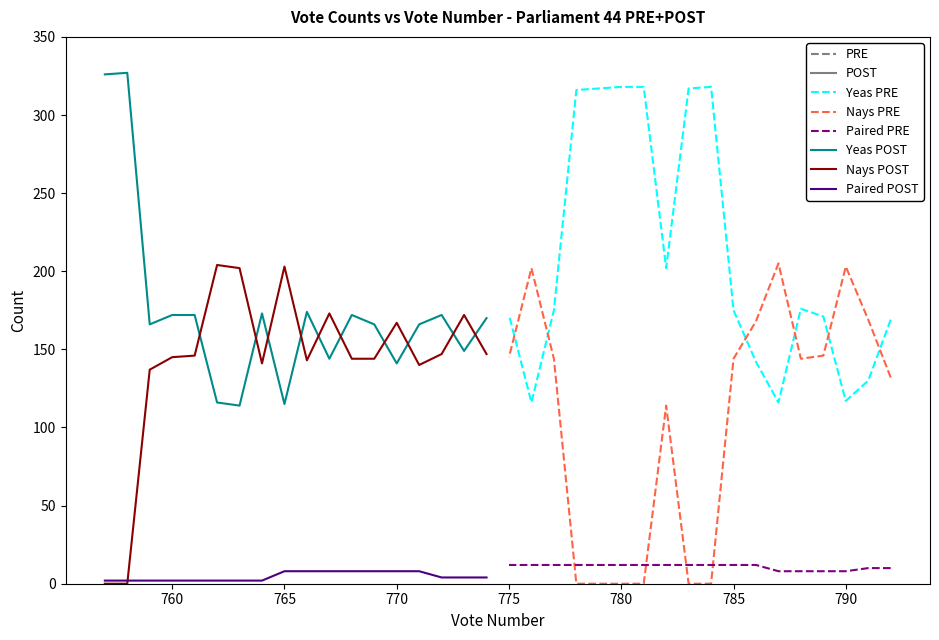

True or false: Paired POST has more than 1 interior local peaks.

False